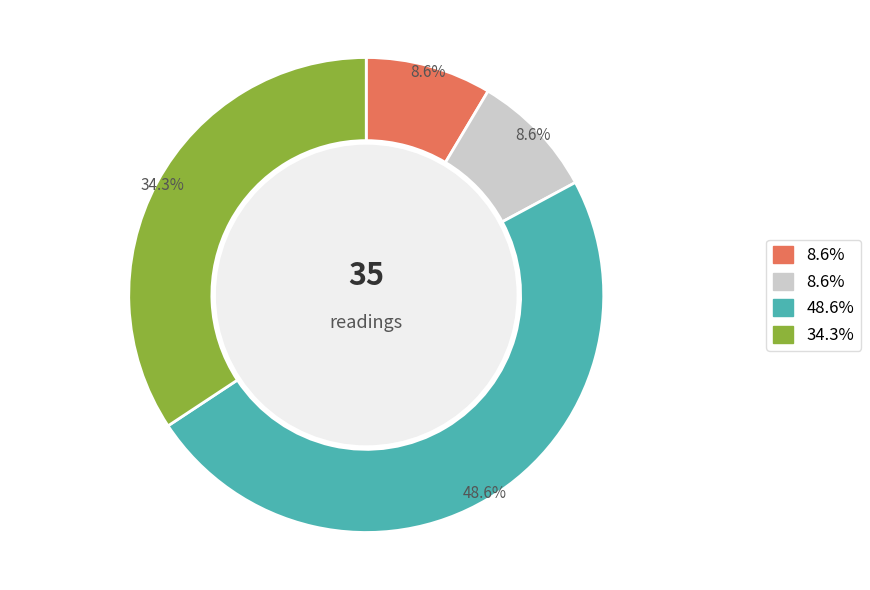

How many segments does this pie chart have?

4